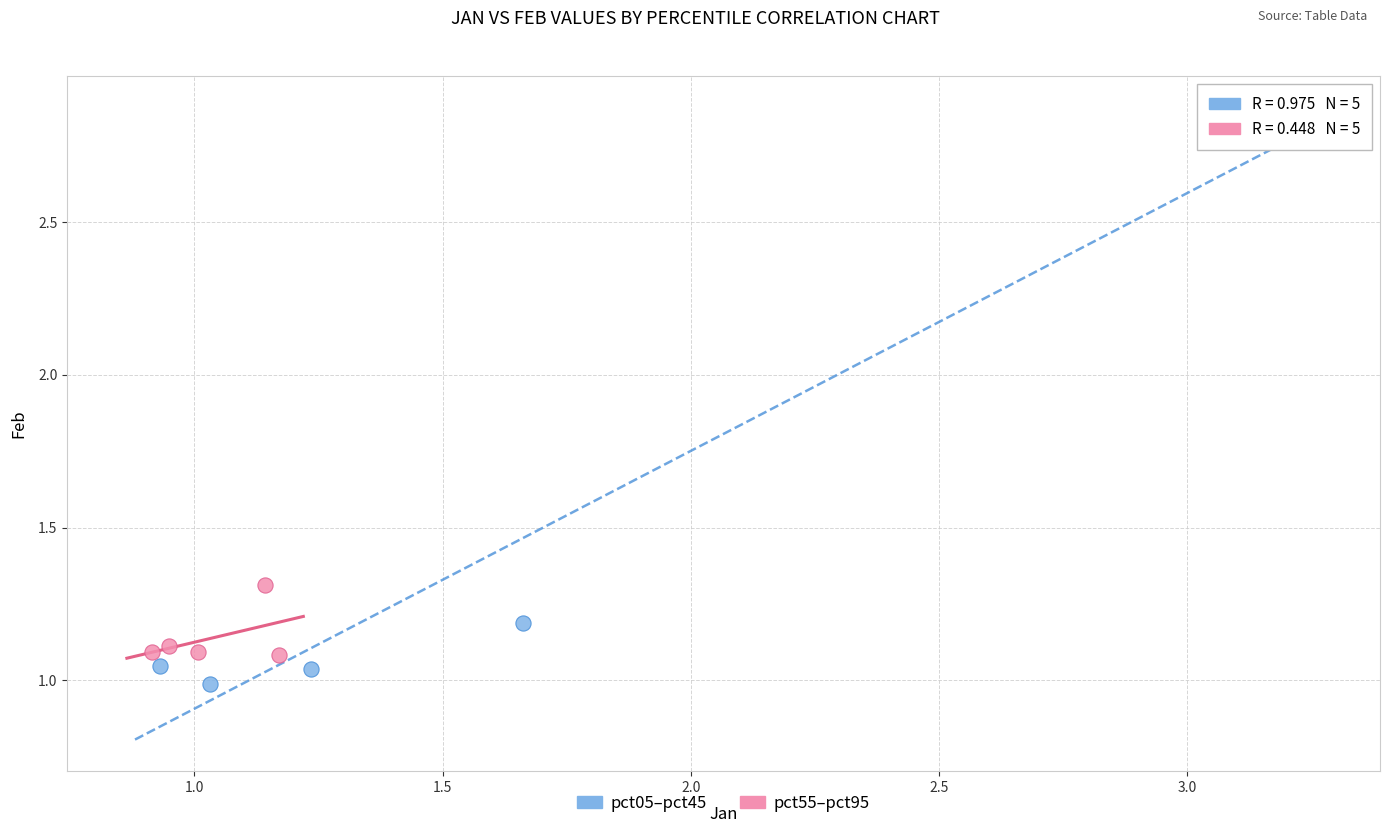

Which series reaches the maximum Y coordinate?

pct05–pct45